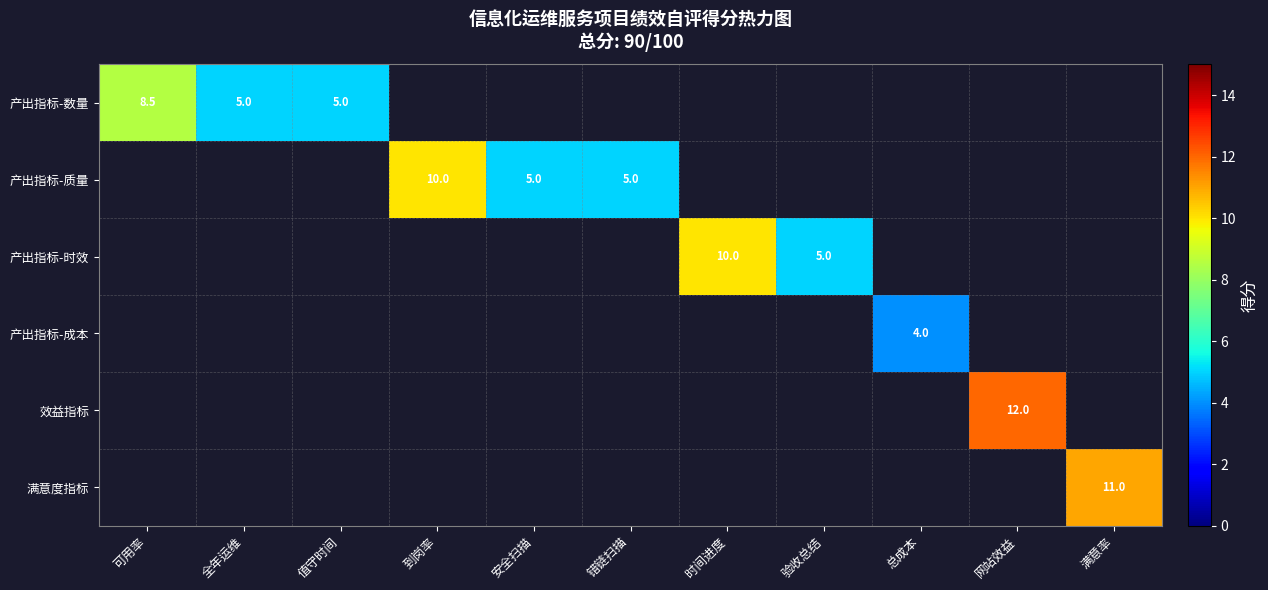

True or false: 产出指标-质量 has a value of 2.2 at 到岗率.

False